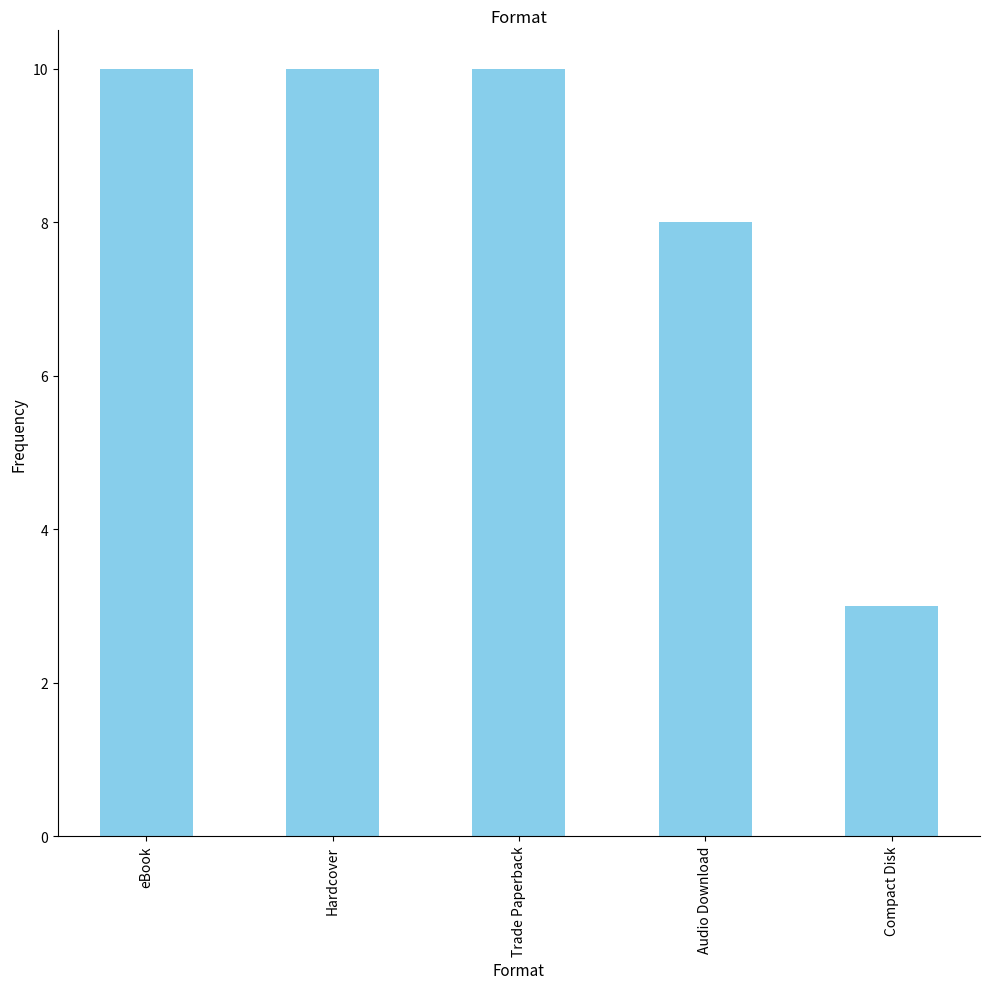

What is the change in value from eBook to Audio Download?

-2